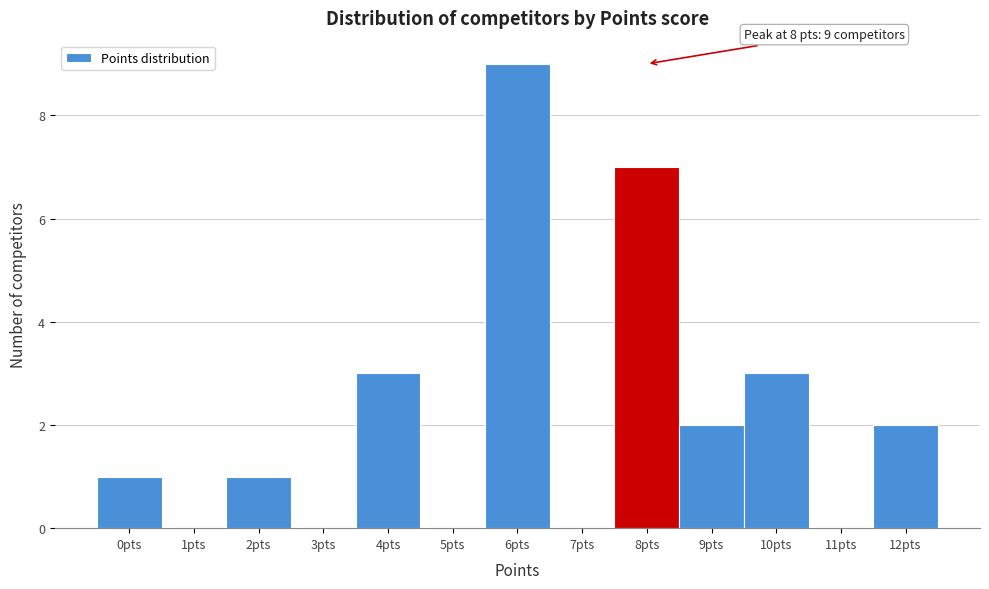

Over which range of the x-axis is the bar tallest?

5.5 to 6.5